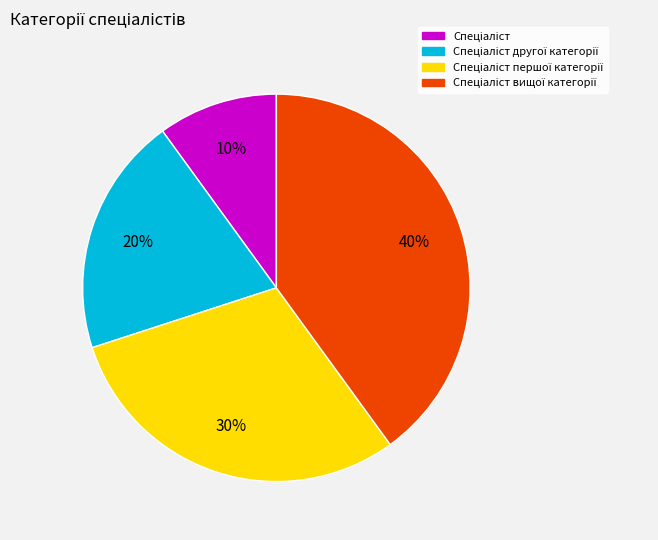

To the nearest percent, what is the average slice percentage?

25%